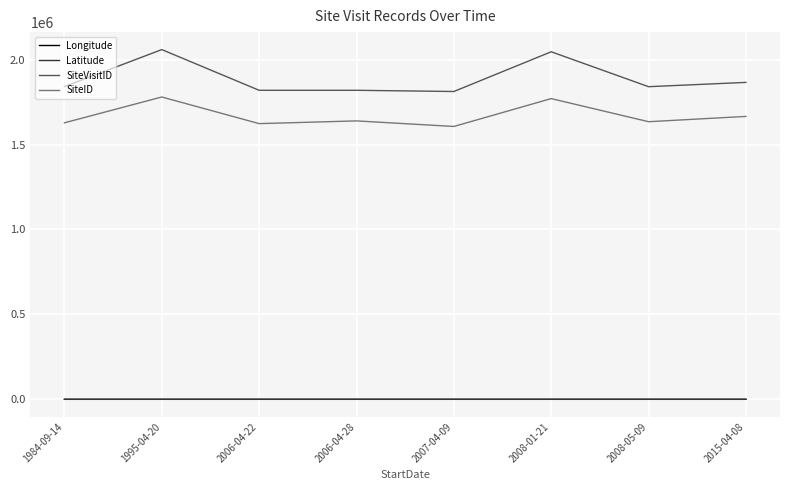

What is the maximum value shown in the chart?

2059247.0